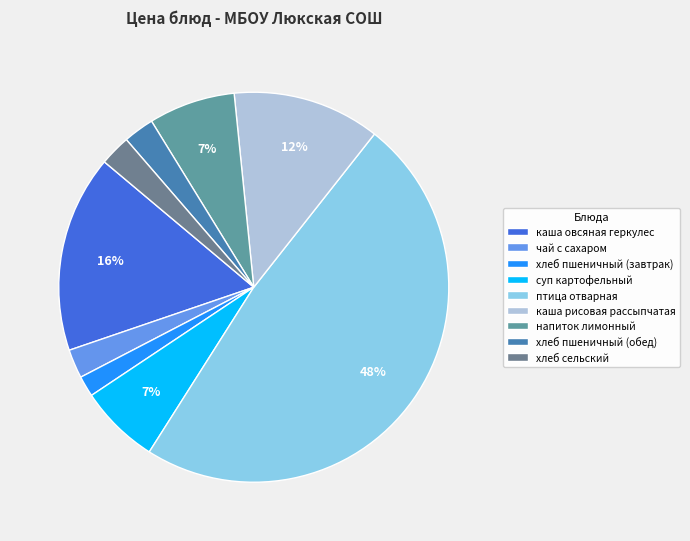

How many segments does this pie chart have?

9